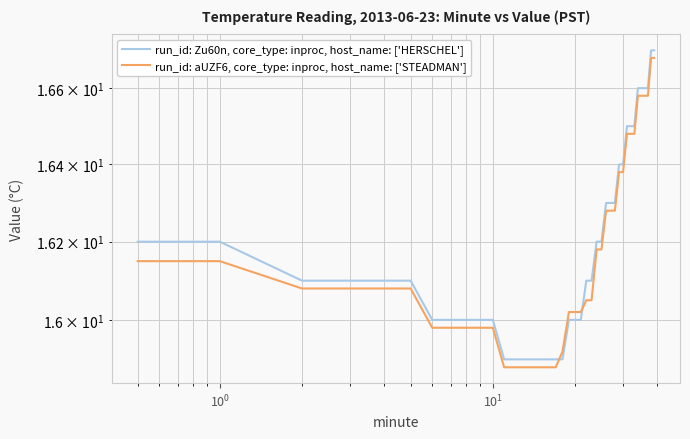

What value does the run_id: aUZF6, core_type: inproc, host_name: ['STEADMAN'] series have at 35?

16.6